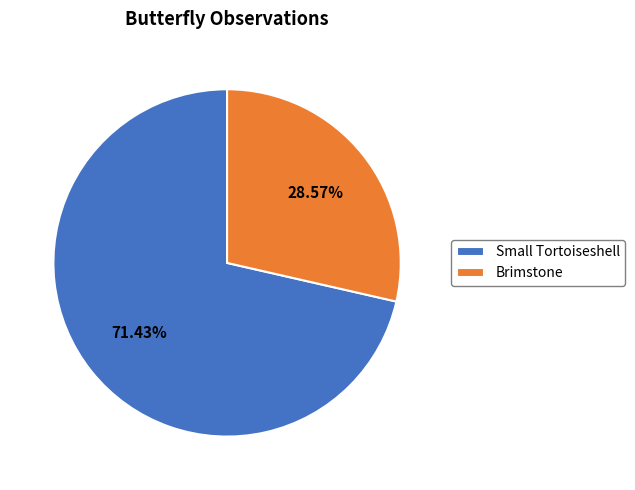

Rank the categories by value from highest to lowest.

Small Tortoiseshell, Brimstone